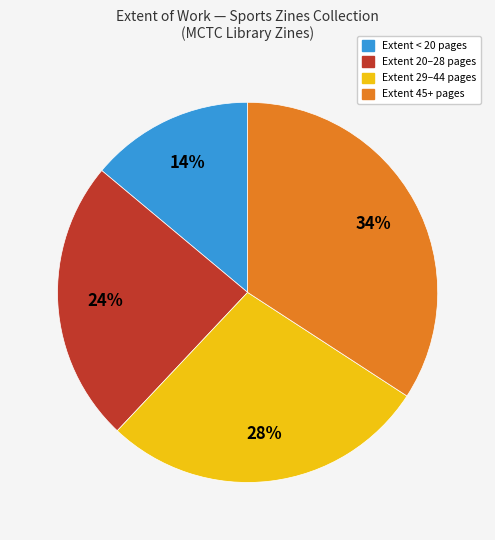

Does any single category account for the majority?

No